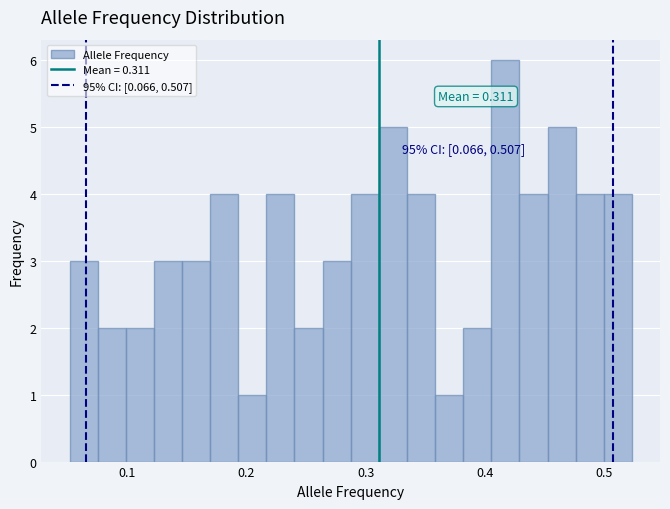

Around what value on the x-axis is the tallest bar? Give the approximate position of its centre, as read against the axis.

0.42